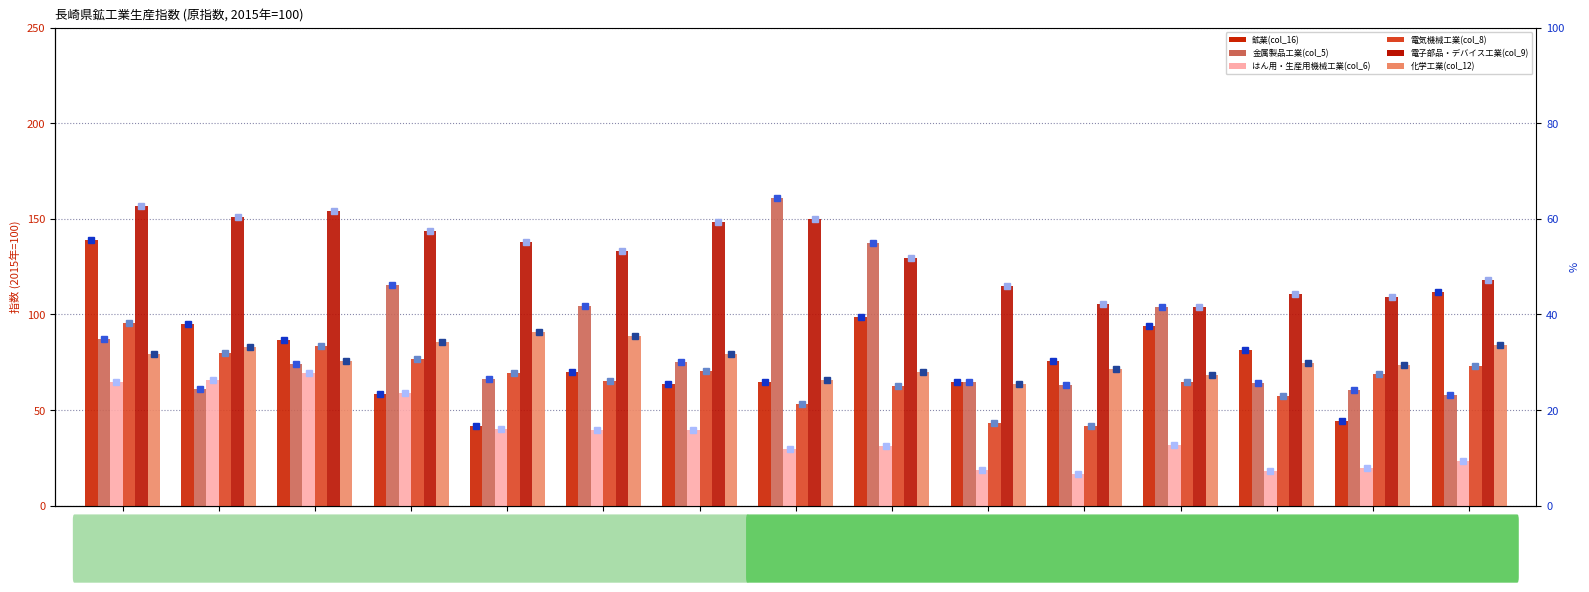

What is the difference between the maximum and second lowest values in the 電気機械工業(col_8) series?

52.1